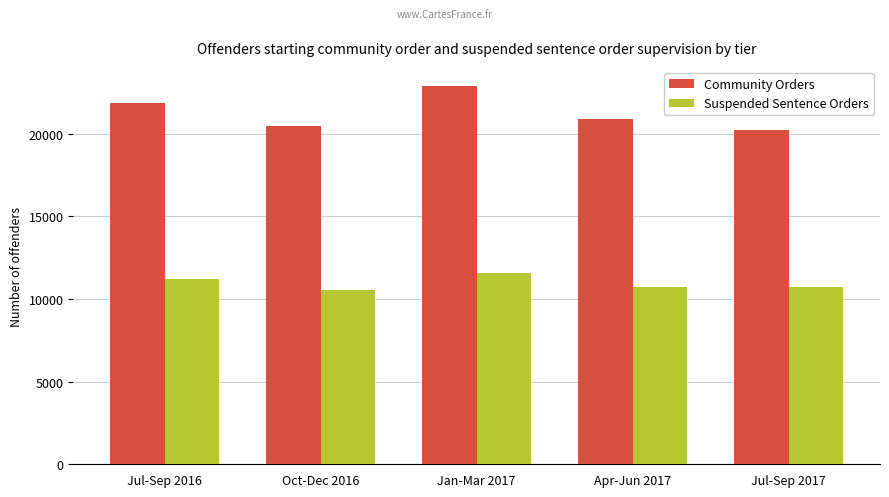

True or false: Community Orders has a value of 12343 at Jul-Sep 2017.

False